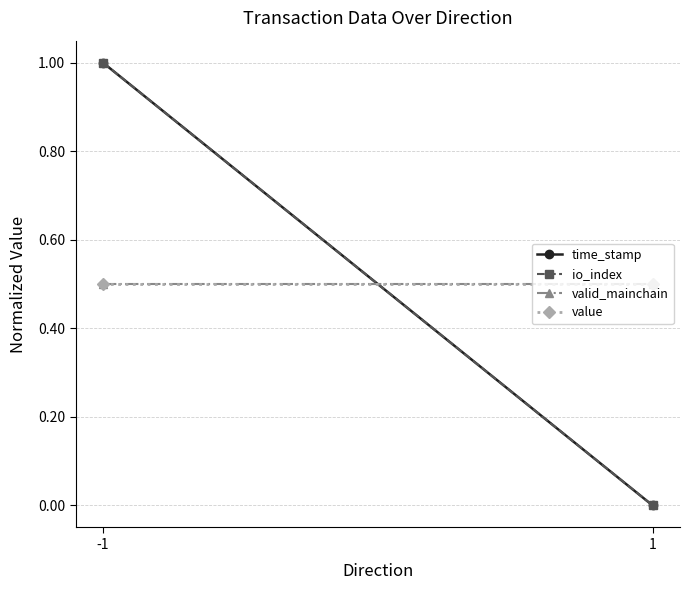

What is the difference between the maximum and minimum values in the time_stamp series?

1.0